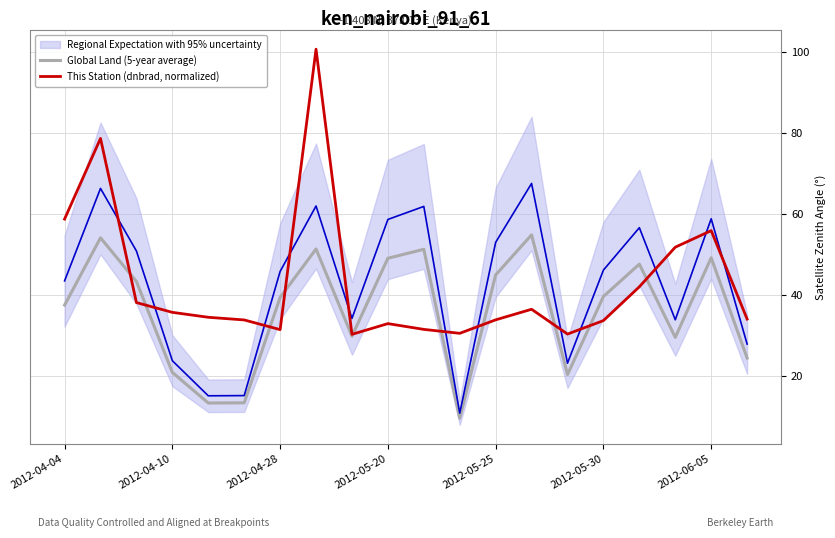

What is the lowest value of the Global Land (5-year average) series?

9.6